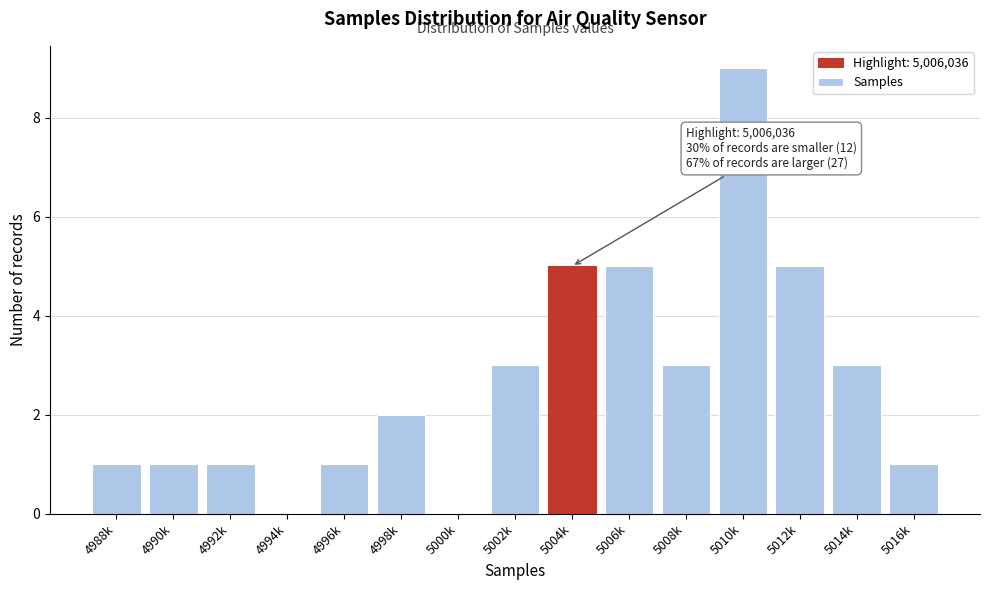

Reading left to right, list all the values displayed in this chart.

4988k=1	4990k=1	4992k=1	4994k=0	4996k=1	4998k=2	5000k=0	5002k=3	5004k=5	5006k=5	5008k=3	5010k=9	5012k=5	5014k=3	5016k=1